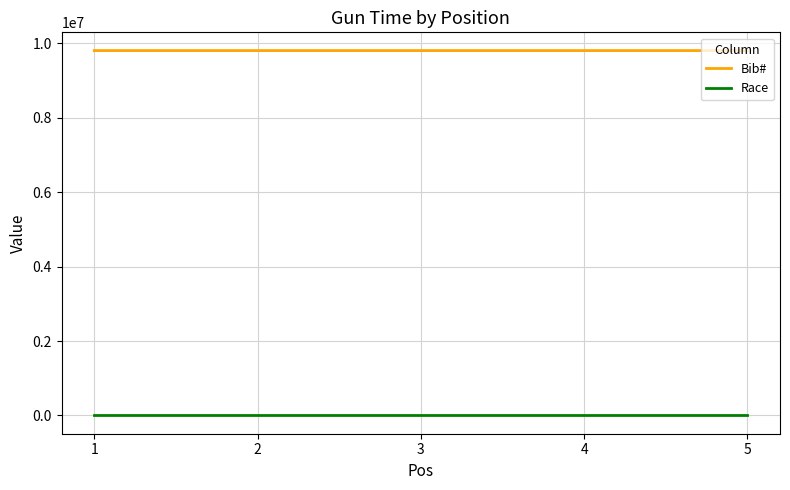

True or false: Bib# and Race intersect in this chart.

False